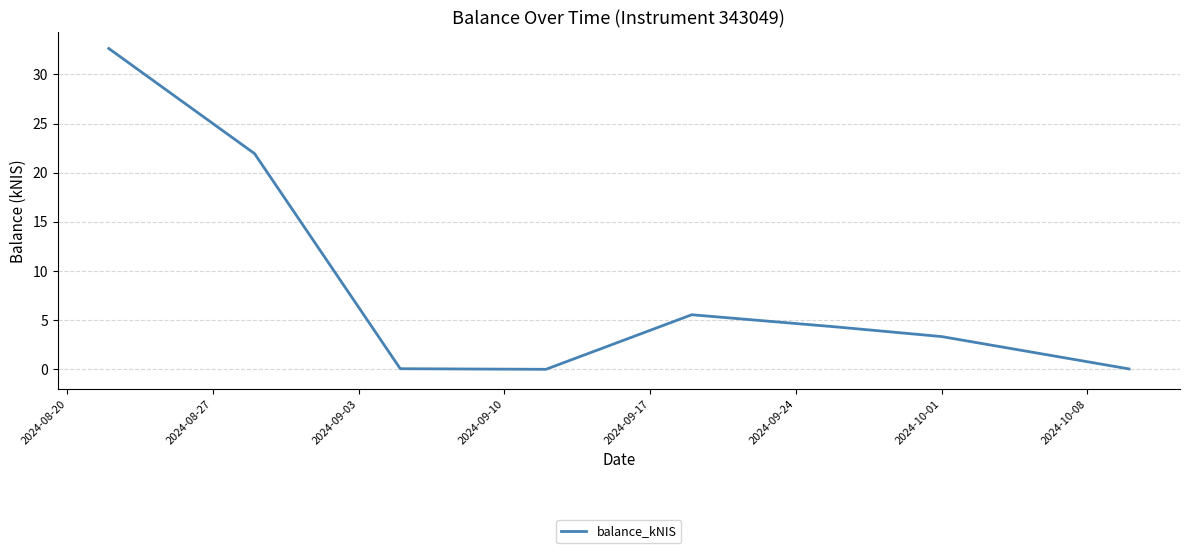

How many series are shown in this chart?

1